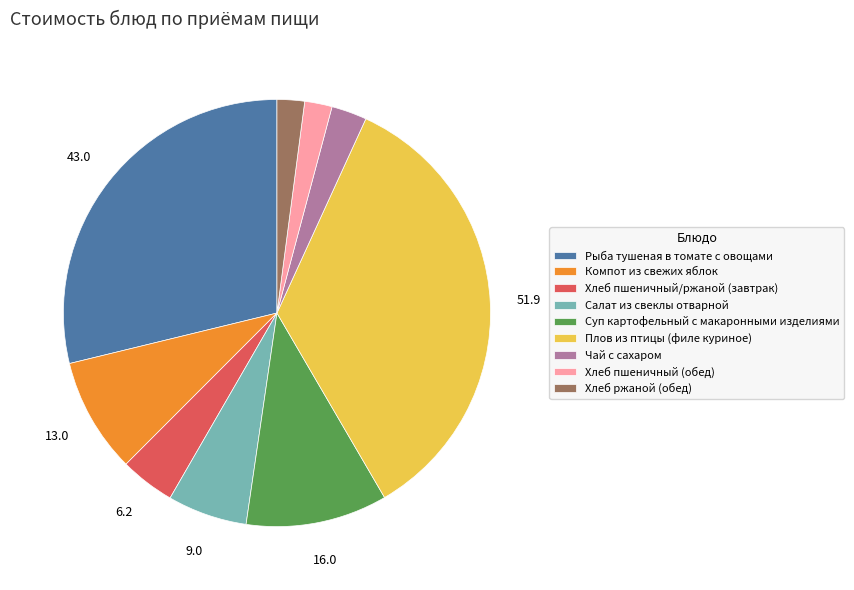

Does any single category account for the majority?

No